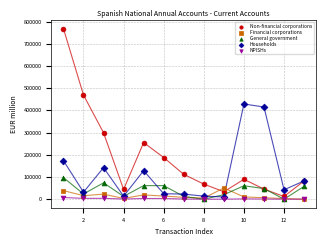

What are all the series names shown in the legend?

Non-financial corporations, Financial corporations, General government, Households, NPISHs